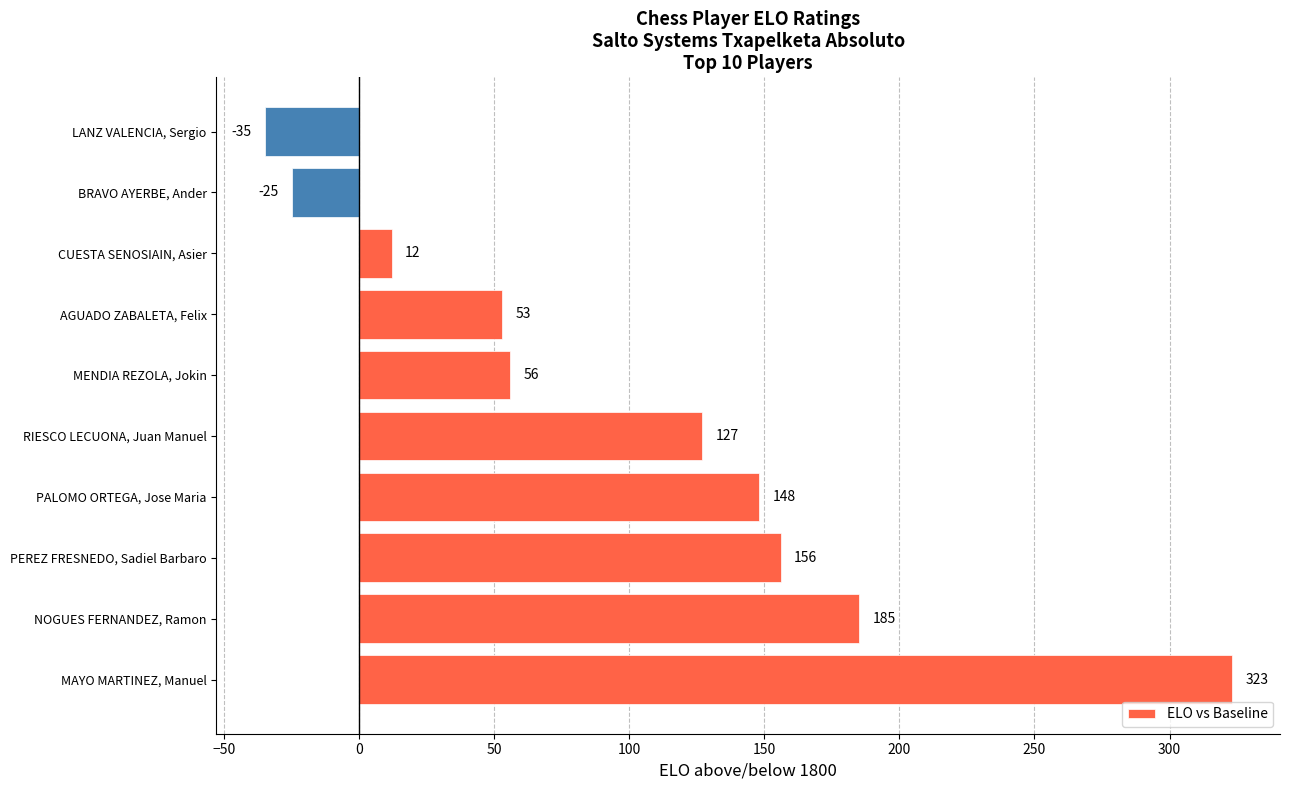

The chart shows a value of 53 at AGUADO ZABALETA, Felix. True or false?

True